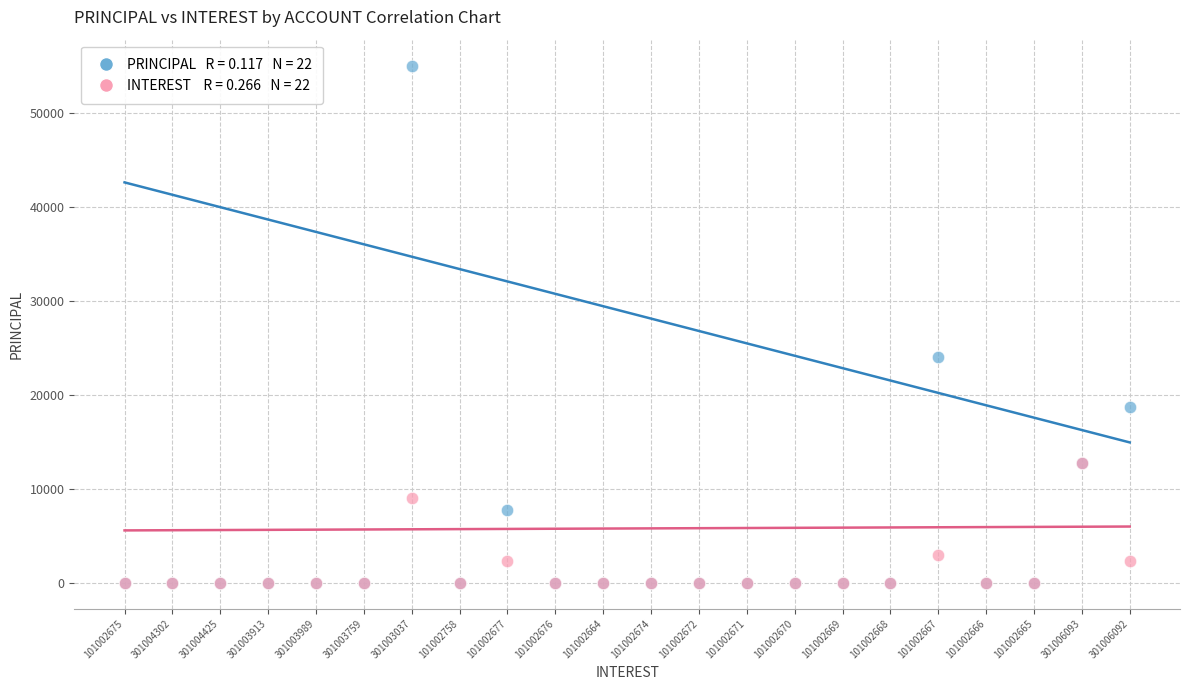

Across all series, what Y value is closest to 27500?

24000